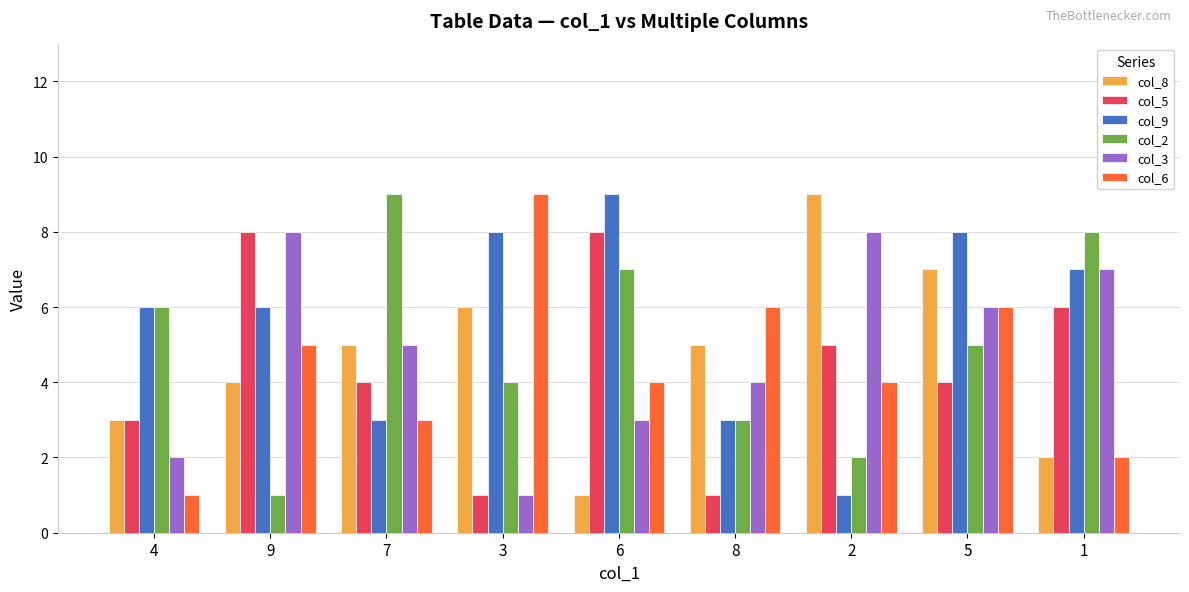

The value of col_3 at 2 is 3. True or false?

False